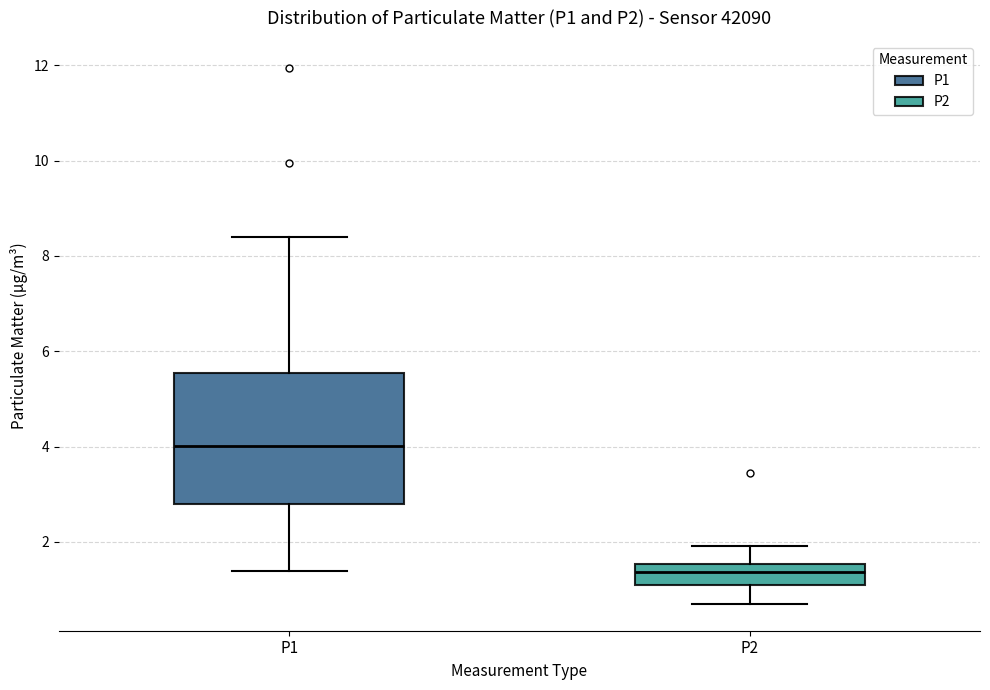

Which box is the tallest, from its lower edge to its upper edge?

P1